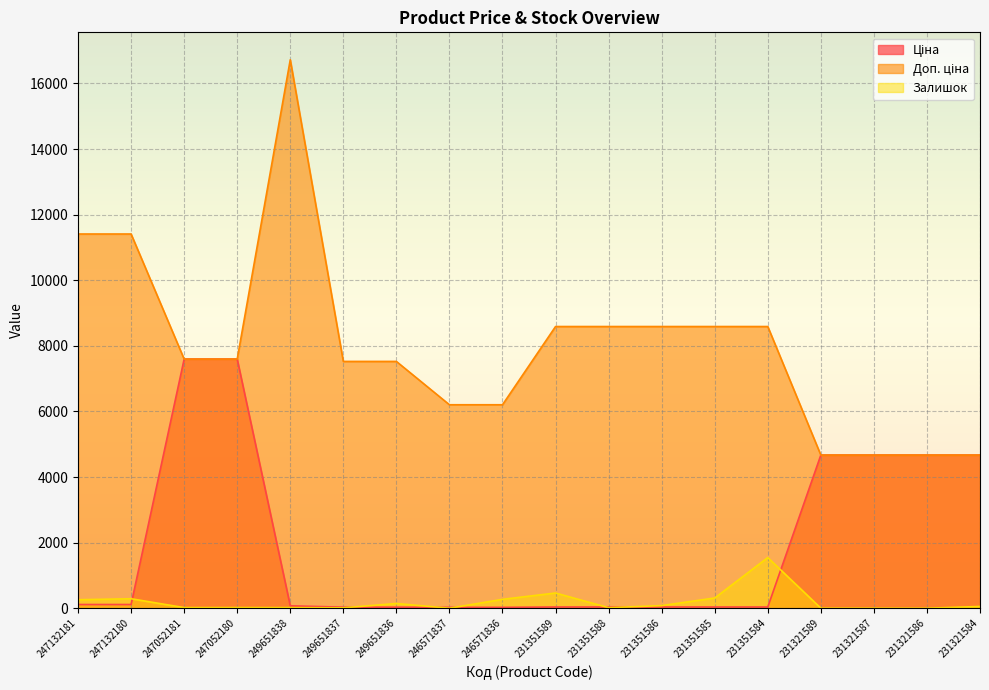

What is the difference between the second highest and minimum values in the Доп. ціна series?

6740.0